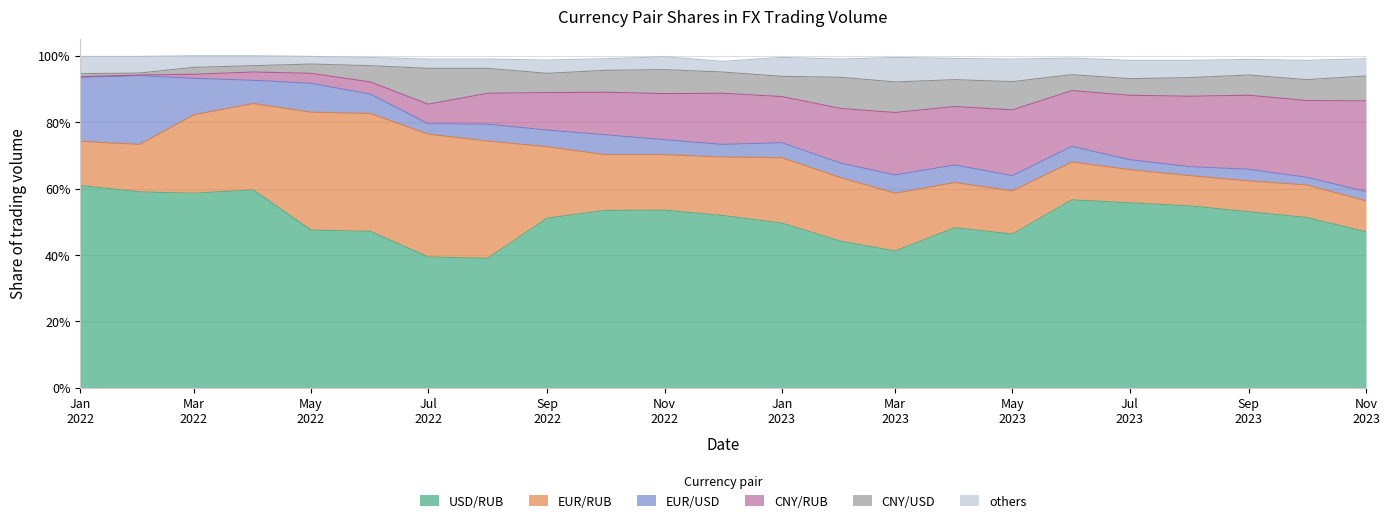

True or false: CNY/RUB and USD/RUB cross at least once.

False